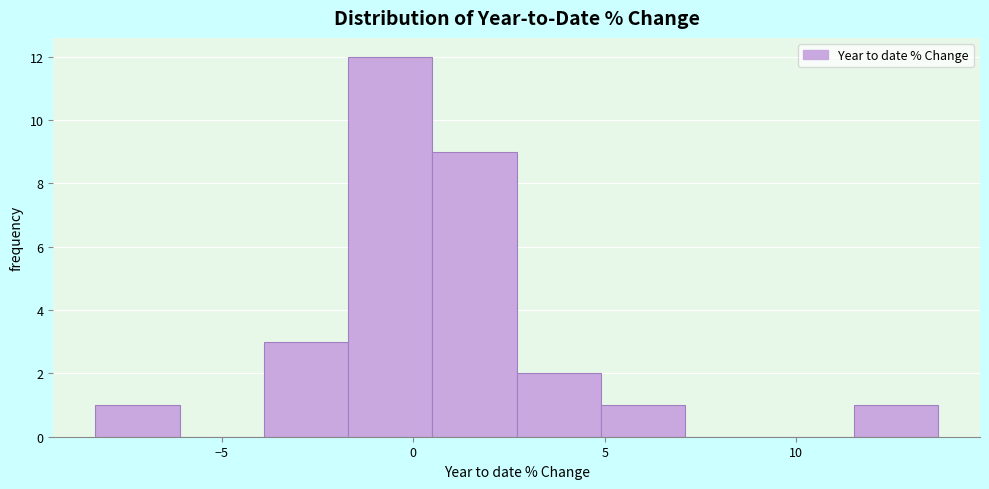

Reading left to right, transcribe this chart: for each bar, give the range it covers on the x-axis and its height. Neither the bar edges nor the heights are printed on the chart, so give them approximately, as read against the axes.

-8.3 to -6.1: 1
-6.1 to -3.9: 0
-3.9 to -1.7: 3
-1.7 to 0.5: 12
0.5 to 2.7: 9
2.7 to 4.9: 2
4.9 to 7.1: 1
7.1 to 9.3: 0
9.3 to 11.5: 0
11.5 to 13.7: 1